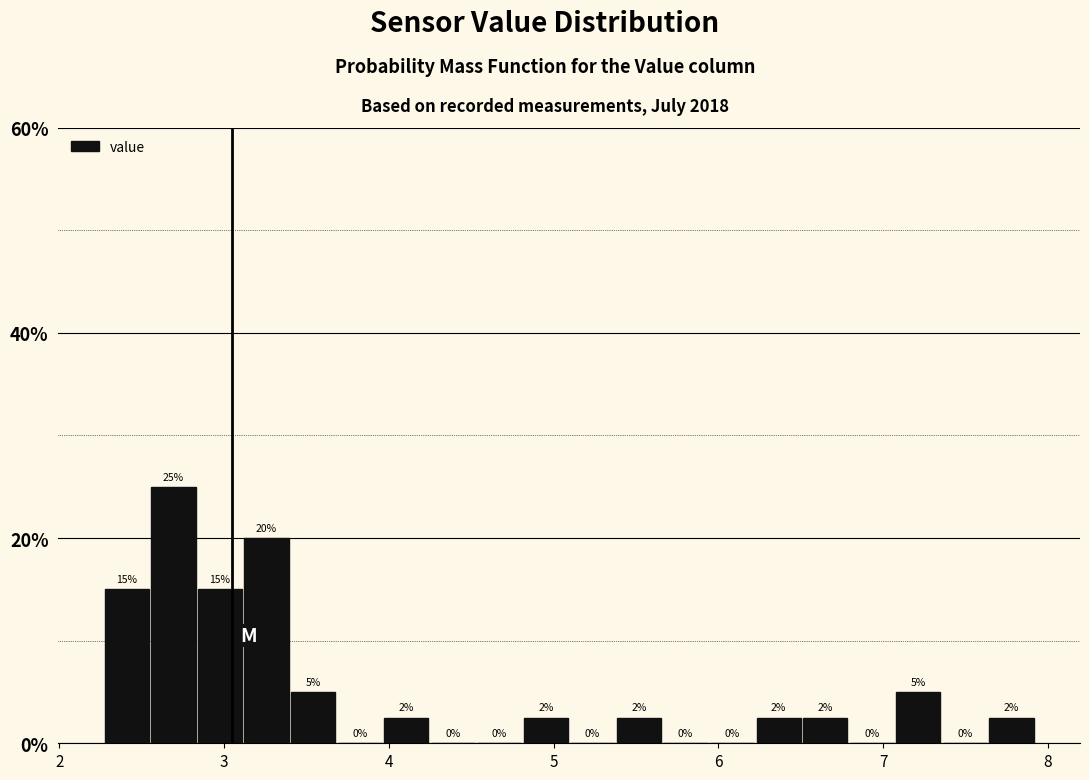

Read against the x-axis, roughly where is the centre of the tallest bar?

2.7